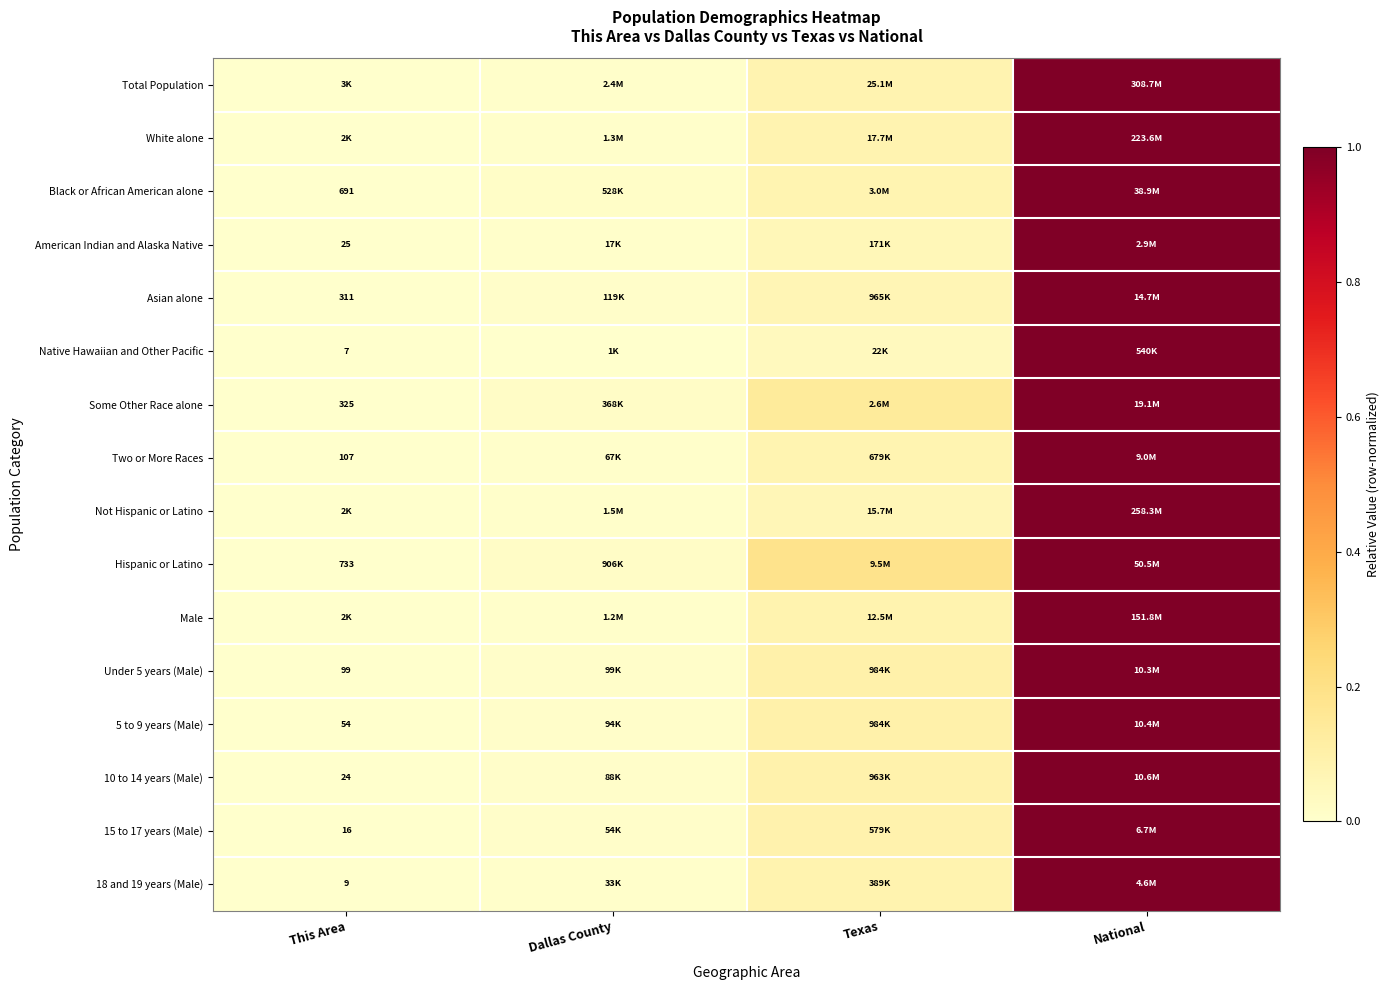

List the labels in order of 10 to 14 years (Male) value, largest first.

National, Texas, Dallas County, This Area